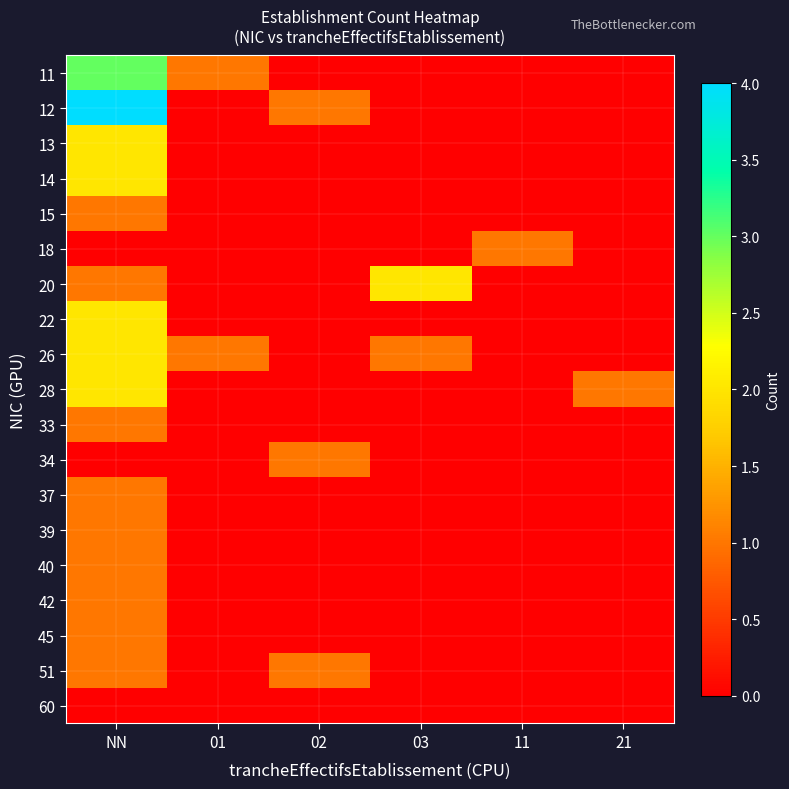

Rank the series by their maximum value, from lowest to highest.

60, 15, 18, 33, 34, 37, 39, 40, 42, 45, 51, 13, 14, 20, 22, 26, 28, 11, 12